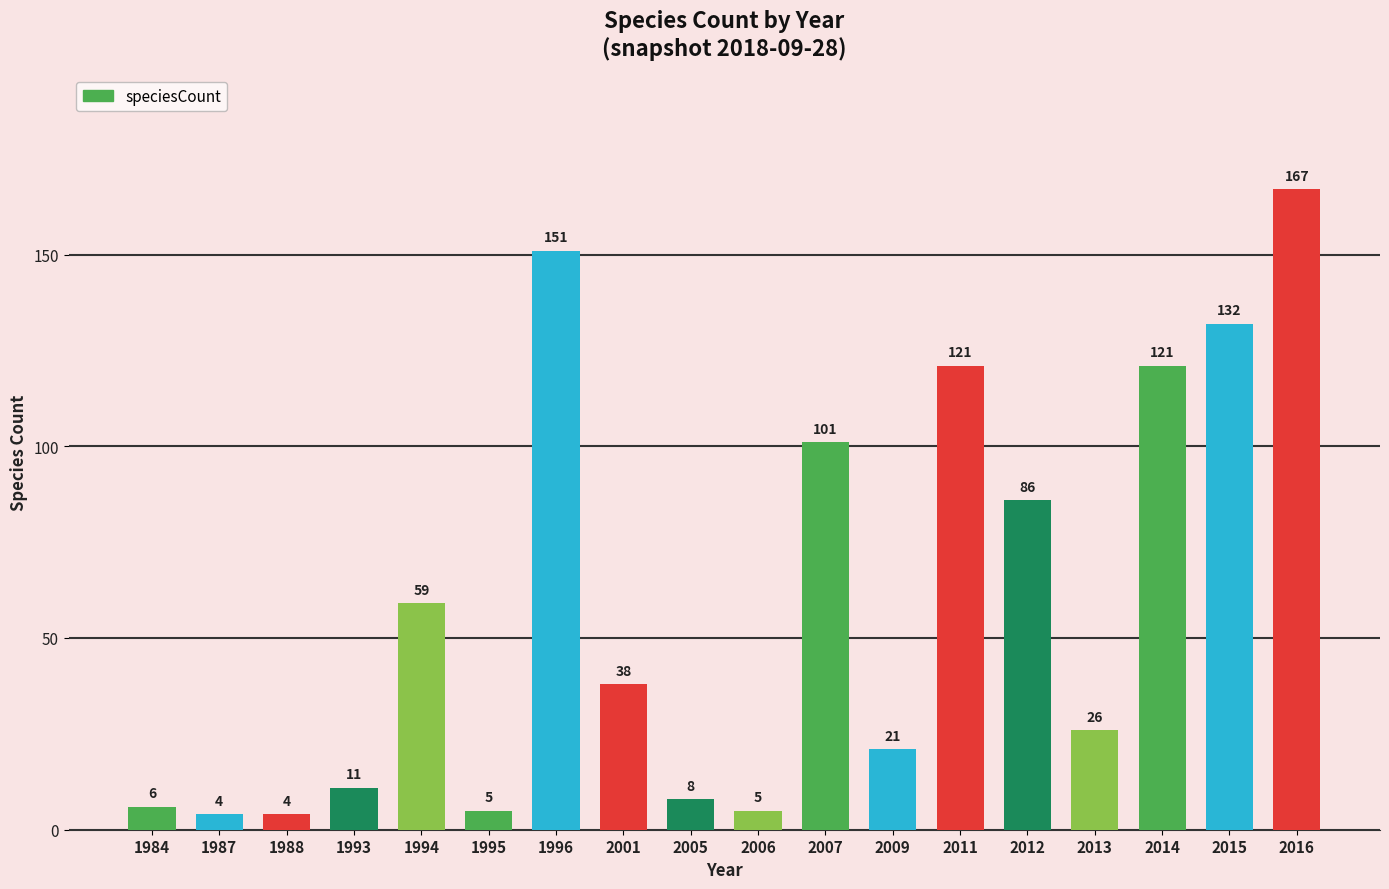

What is the value of the 10th bar from the left?

5